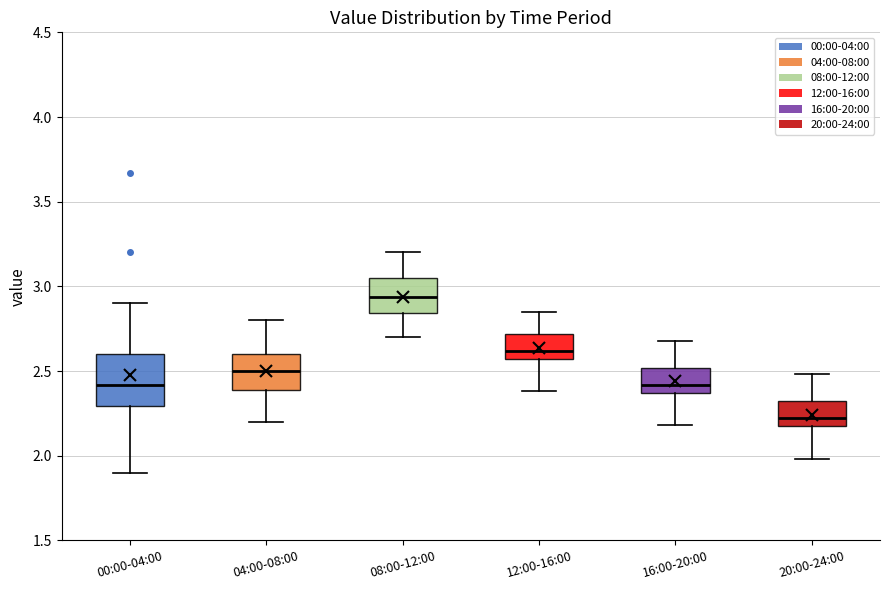

Which box has the lowest median line?

20:00-24:00